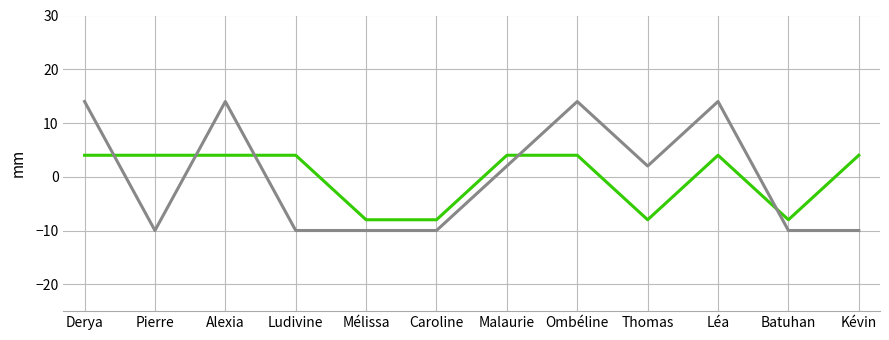

What is the maximum value shown in the chart?

14.0